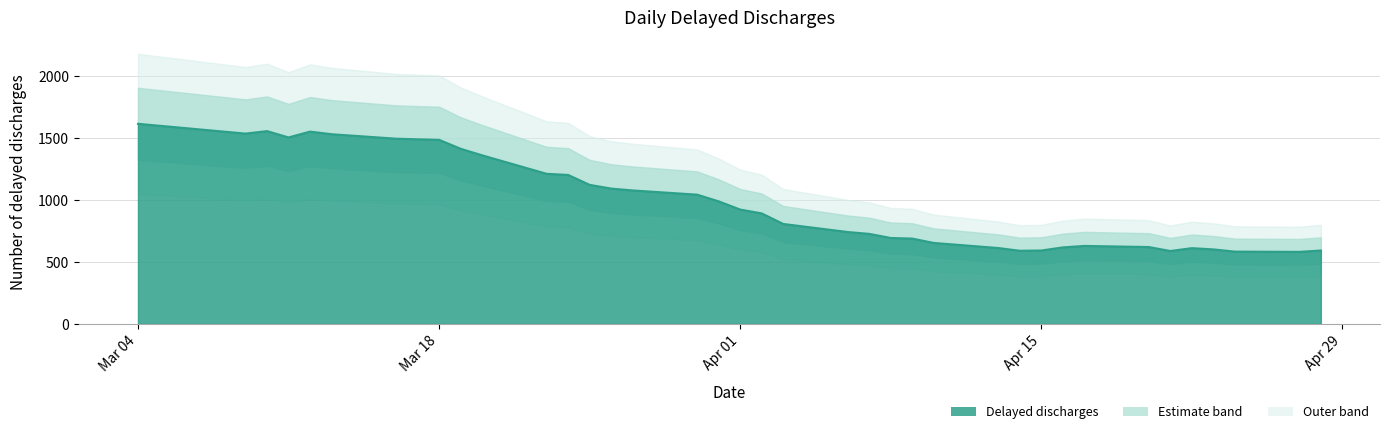

List the labels in order of value, smallest first.

2020-04-27, 2020-04-24, 2020-04-21, 2020-04-14, 2020-04-15, 2020-04-28, 2020-04-23, 2020-04-22, 2020-04-13, 2020-04-16, 2020-04-20, 2020-04-17, 2020-04-10, 2020-04-09, 2020-04-08, 2020-04-07, 2020-04-06, 2020-04-03, 2020-04-02, 2020-04-01, 2020-03-31, 2020-03-30, 2020-03-27, 2020-03-26, 2020-03-25, 2020-03-24, 2020-03-23, 2020-03-20, 2020-03-19, 2020-03-18, 2020-03-17, 2020-03-16, 2020-03-11, 2020-03-13, 2020-03-09, 2020-03-12, 2020-03-10, 2020-03-04